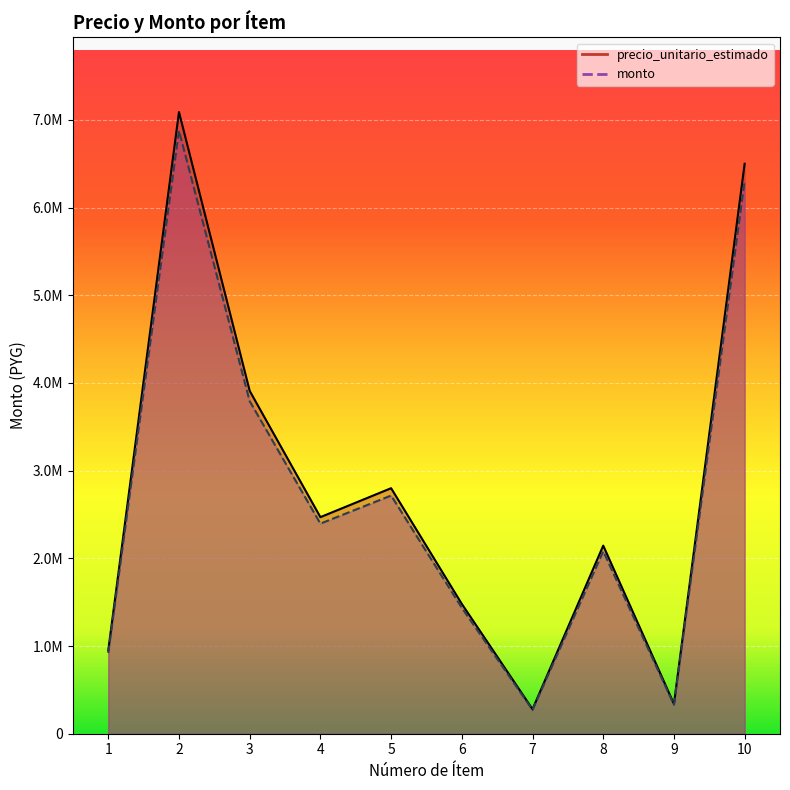

Reading left to right, extract all data points from this chart.

precio_unitario_estimado: 950000	7090000	3910000	2470000	2800000	1480000	280000	2145000	340000	6500000
monto: 921500	6877300	3792700	2395900	2716000	1435600	271600	2080650	329800	6305000